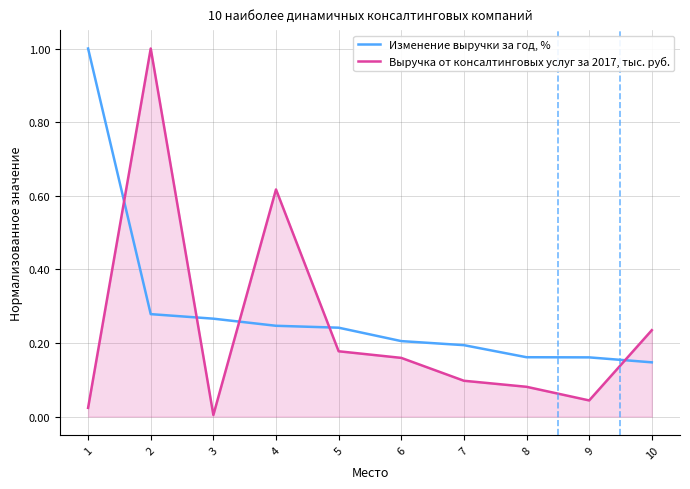

After their last crossing, which series has the higher values: Изменение выручки за год, % or Выручка от консалтинговых услуг за 2017, тыс. руб.?

Выручка от консалтинговых услуг за 2017, тыс. руб.